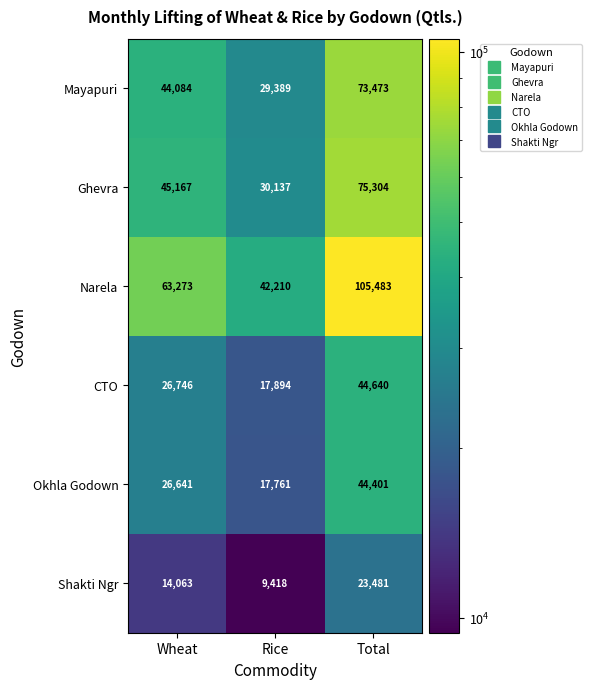

Reading left to right, what are all the values shown in this chart?

Mayapuri: 44084	29389	73473
Ghevra: 45167	30137	75304
Narela: 63273	42210	105483
CTO: 26746	17894	44640
Okhla Godown: 26641	17761	44401
Shakti Ngr: 14063	9418	23481